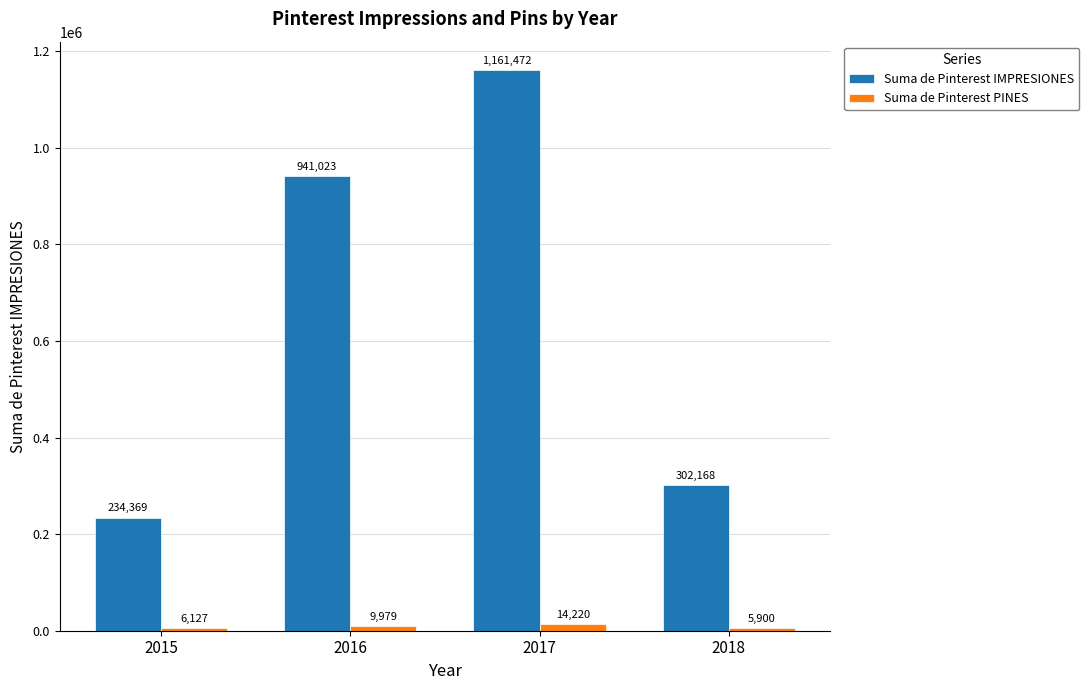

How many data points in Suma de Pinterest PINES are less than 9979?

2